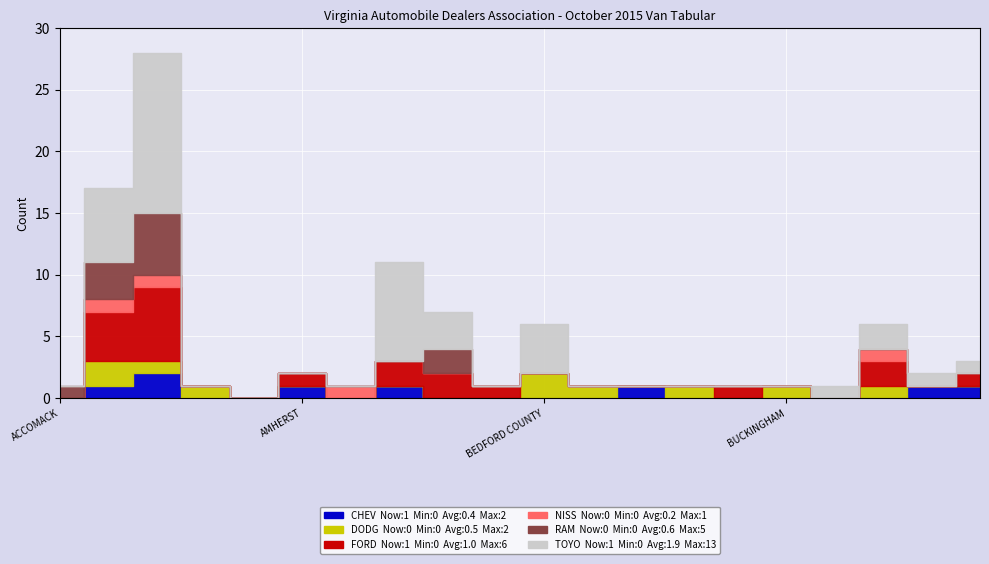

Which series has the widest spread of values?

TOYO